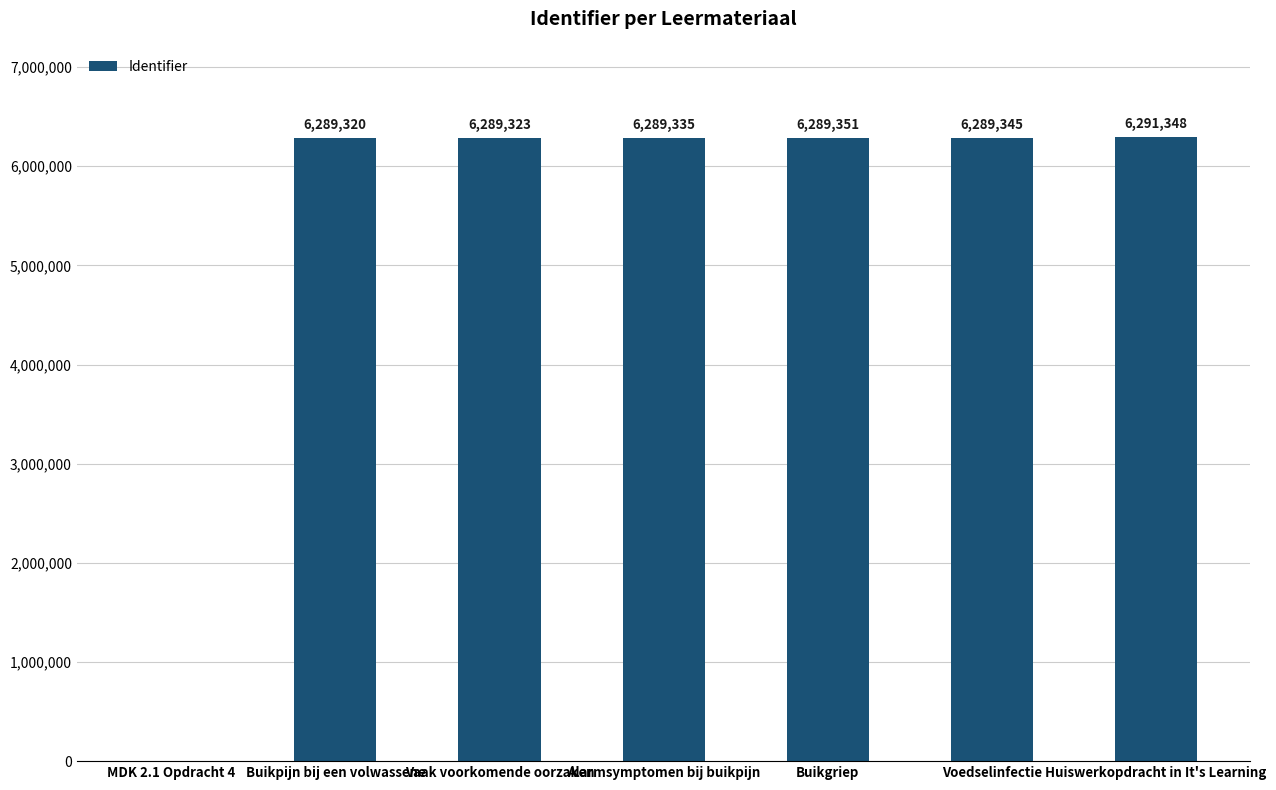

The value at Voedselinfectie is 2303649. True or false?

False